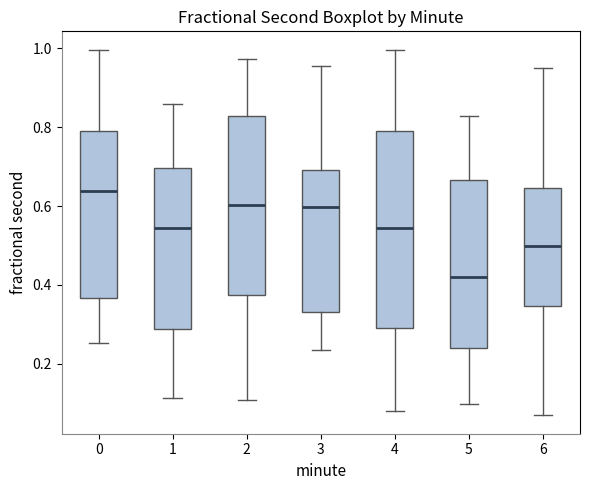

Comparing the boxes themselves (not the whiskers), which one is the tallest?

4